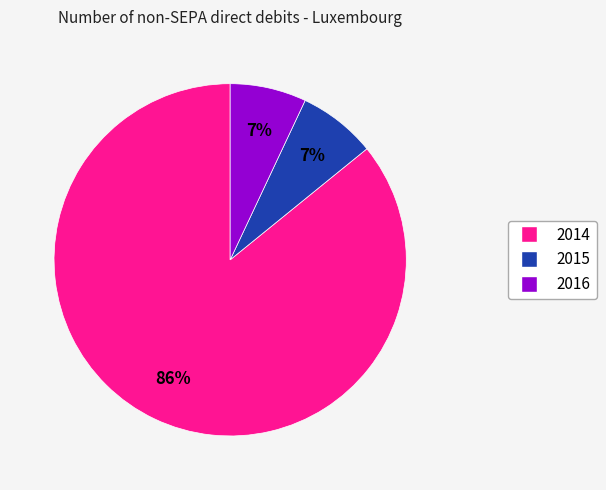

What percentage is the 2015 slice, to the nearest percent?

7%